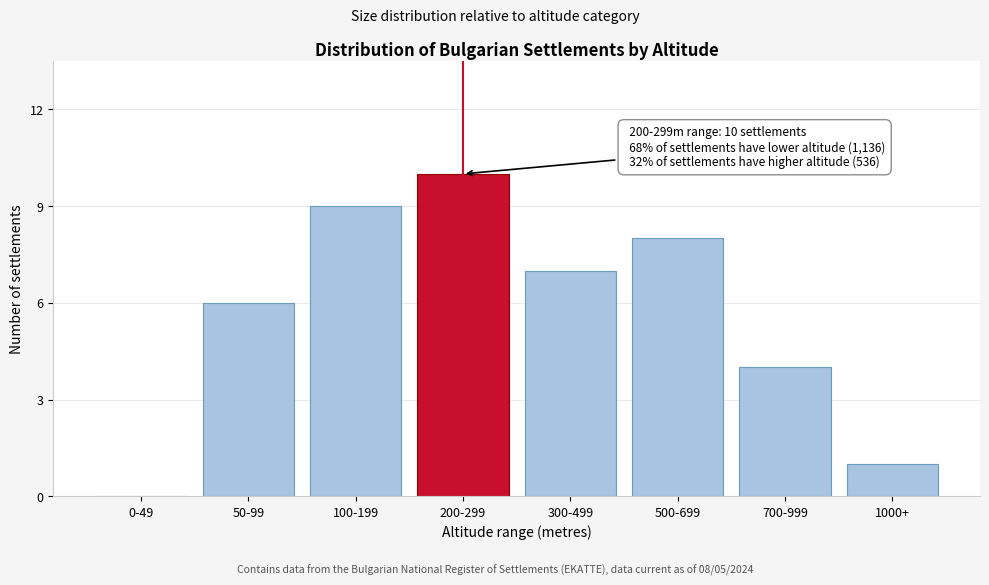

Reading left to right, transcribe all the data shown in this chart.

0-49=0	50-99=6	100-199=9	200-299=10	300-499=7	500-699=8	700-999=4	1000+=1